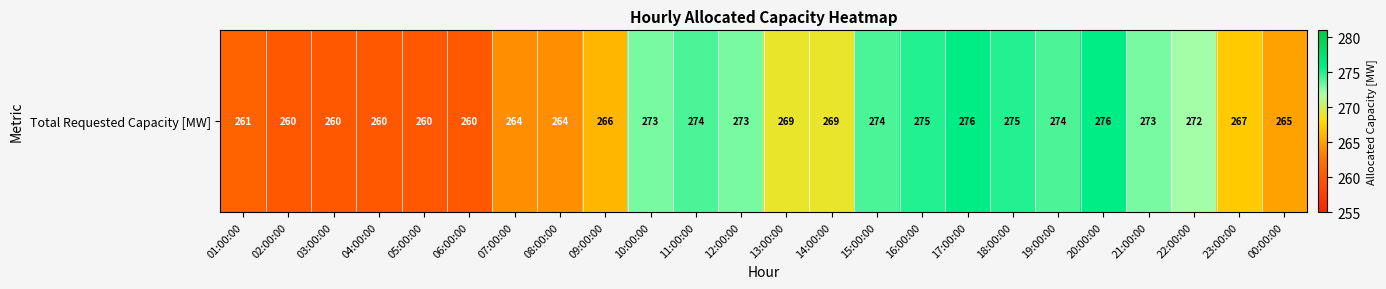

How many data points does each series have?

24